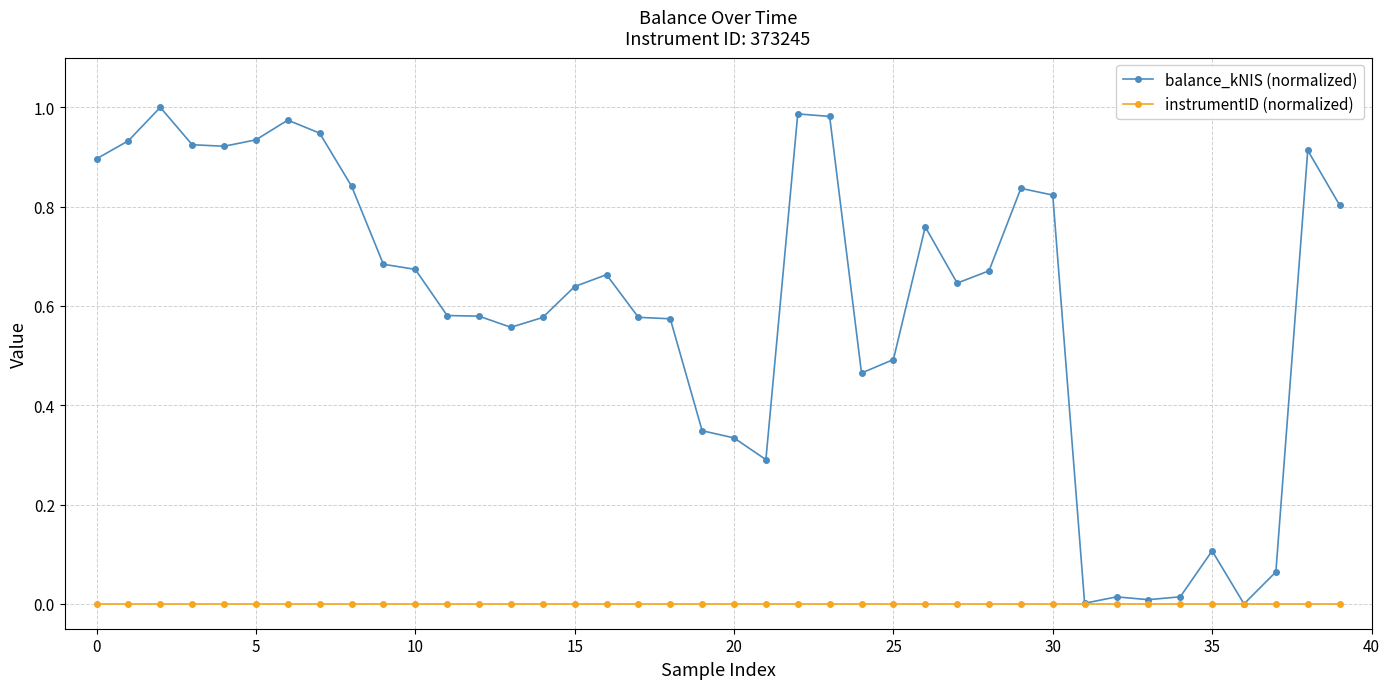

True or false: balance_kNIS (normalized) has more than 0 interior local peaks.

True